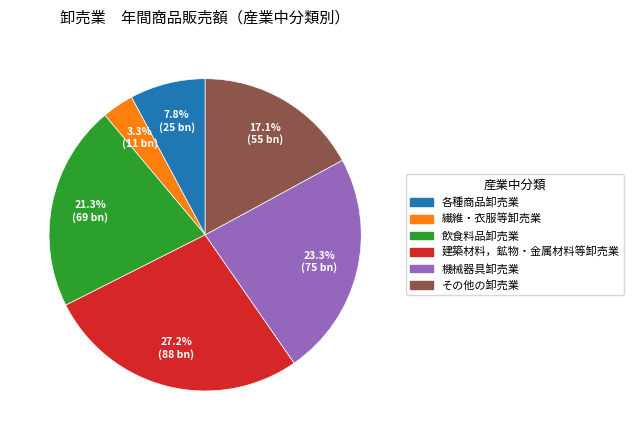

Which slice is the smallest?

繊維・衣服等卸売業